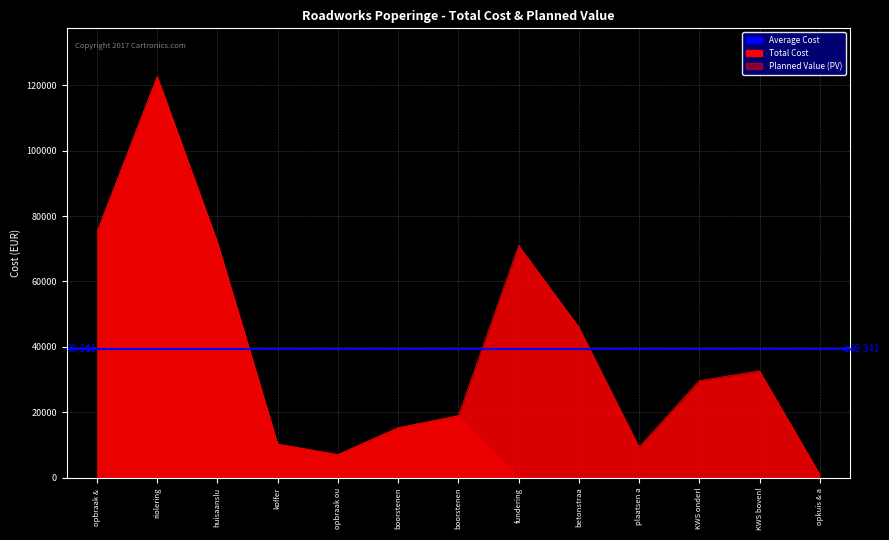

In Planned Value (PV), how many points are higher than both neighbors (excluding endpoints)?

2